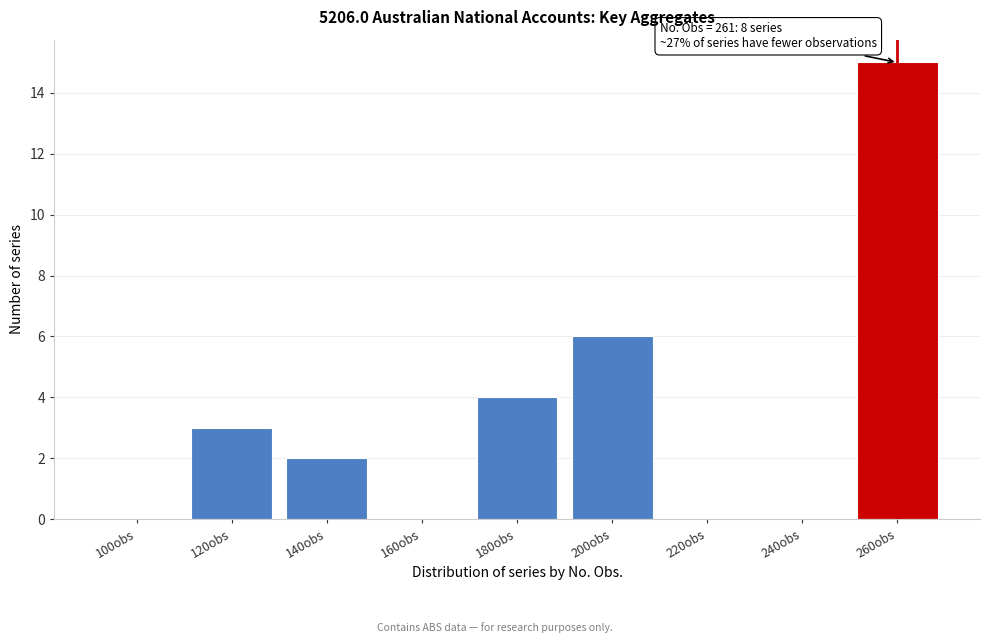

Reading left to right, transcribe all the data shown in this chart.

100obs=0	120obs=3	140obs=2	160obs=0	180obs=4	200obs=6	220obs=0	240obs=0	260obs=15